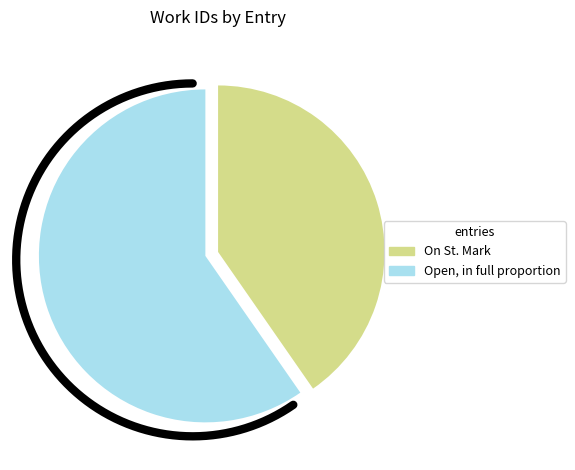

What portion of the pie excludes On St. Mark (id: 8457)?

59.7%